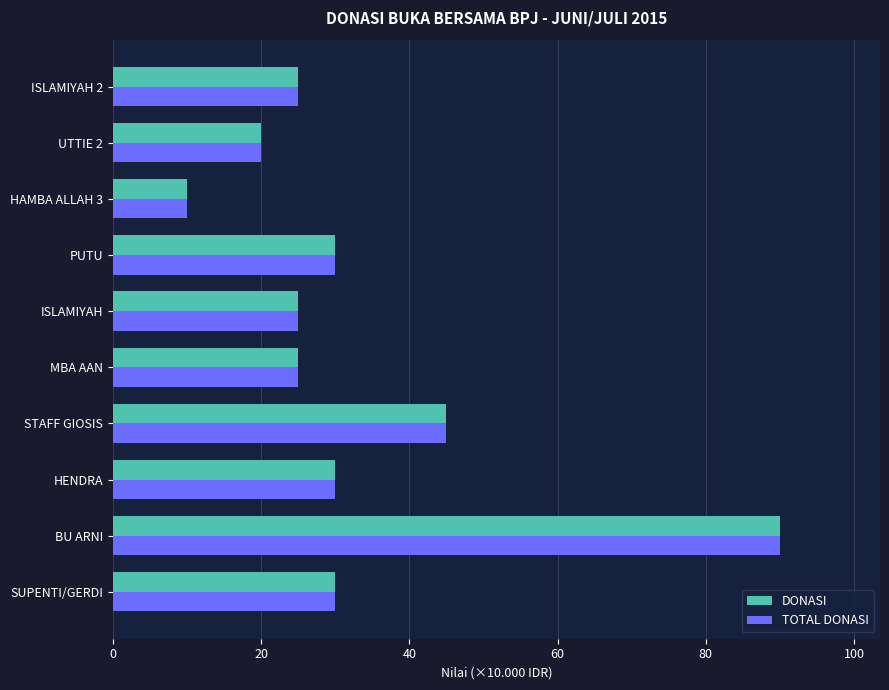

At which label does TOTAL DONASI reach its minimum?

HAMBA ALLAH 3